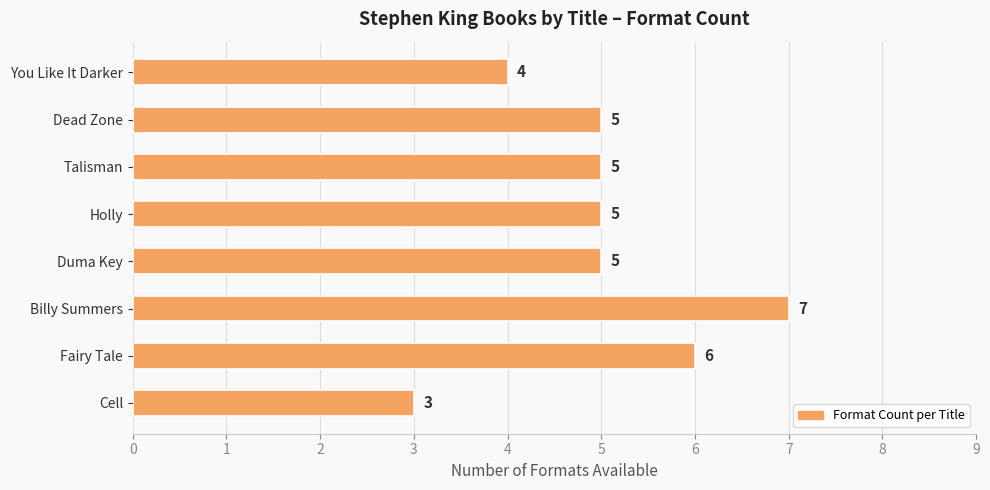

What value does the data have at Billy Summers?

7